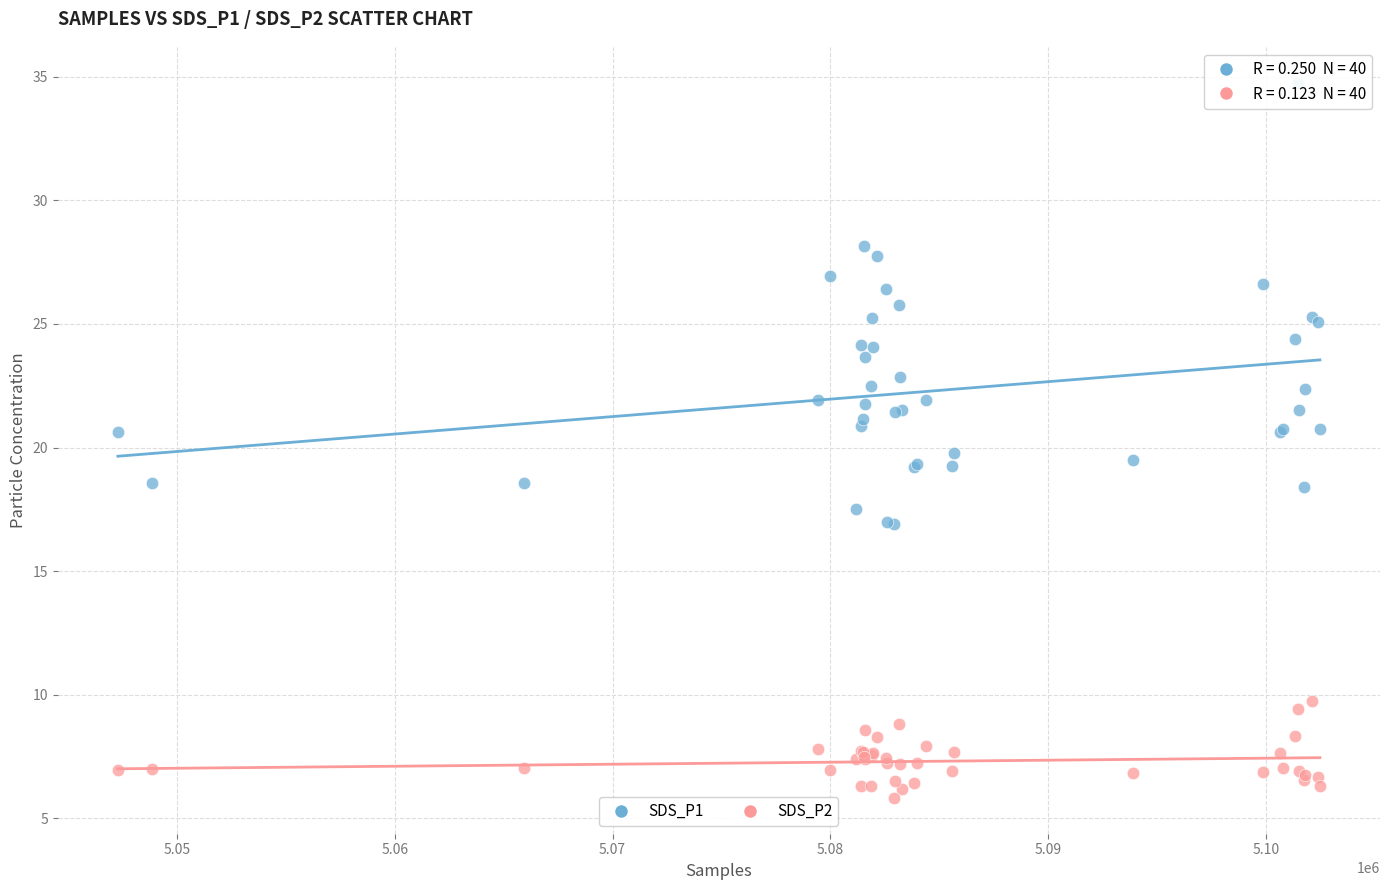

Which series contains the lowest Y value?

SDS_P2